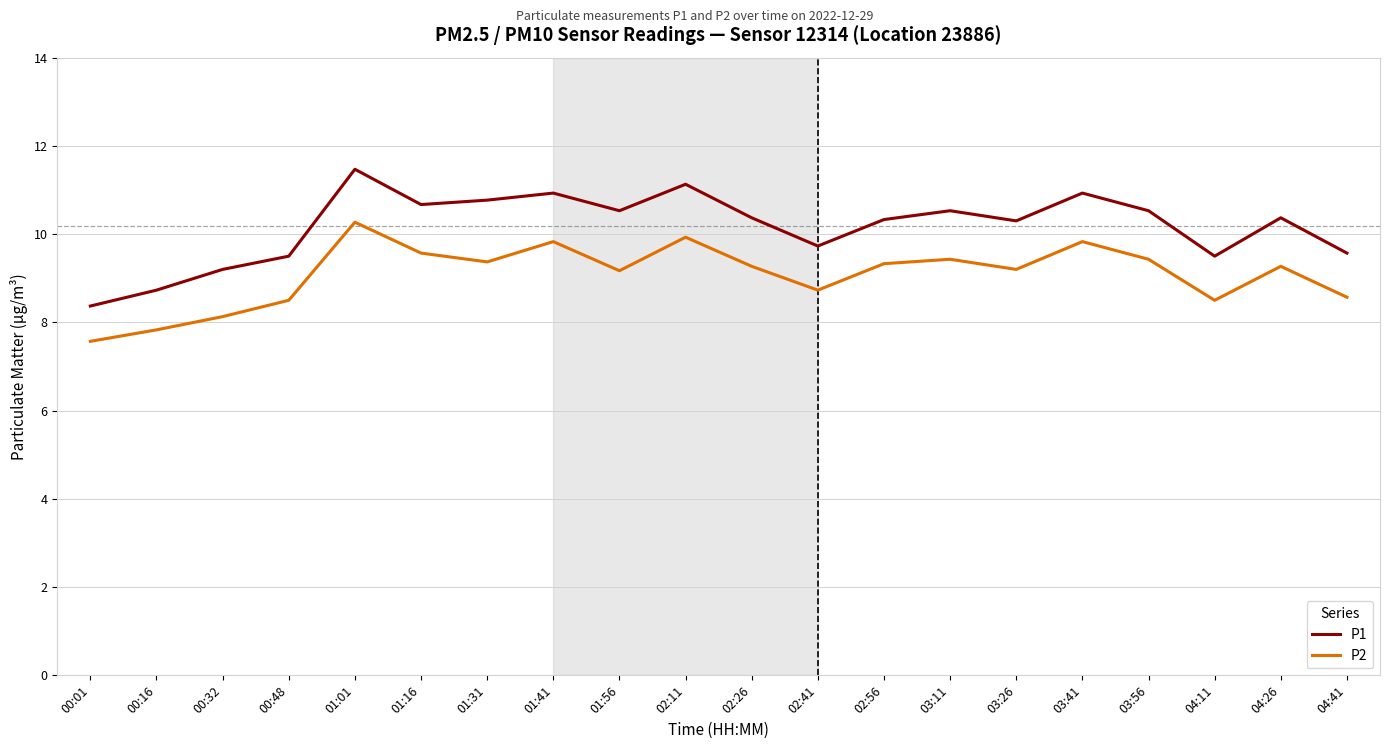

True or false: P1 and P2 cross at least once.

False